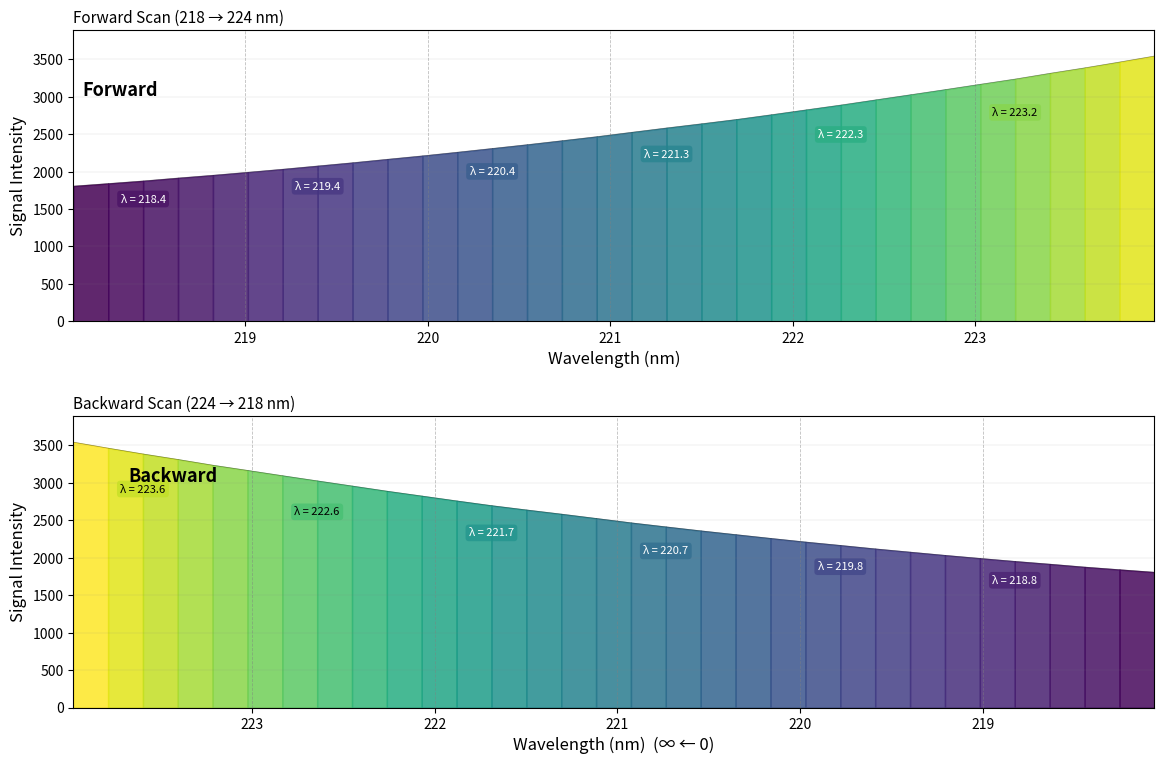

Is it true that the value at 223.2172 is 4757.9?

False